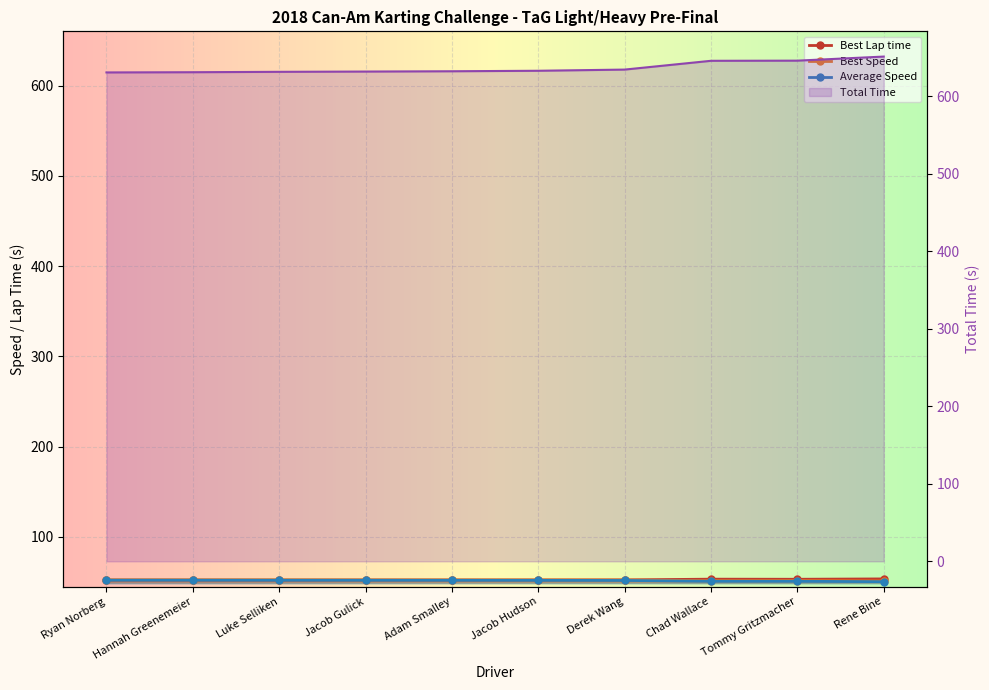

Is the value of Best Speed at Derek Wang greater than the value of Total Time at Derek Wang?

No